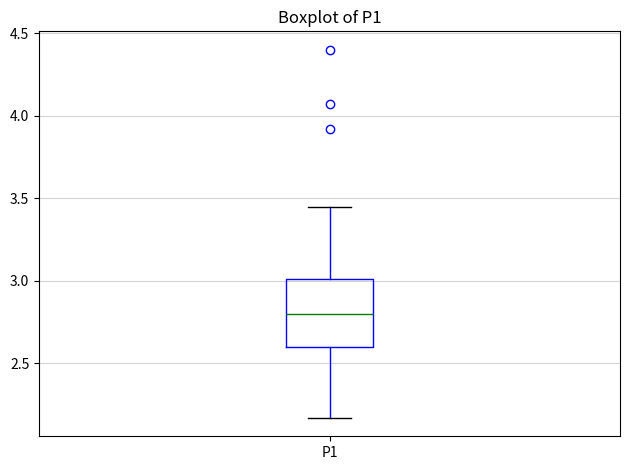

Where is the lower edge of the box for P1 on the y-axis? The values are not printed on the chart, so give them approximately, as read against the axis.

2.60